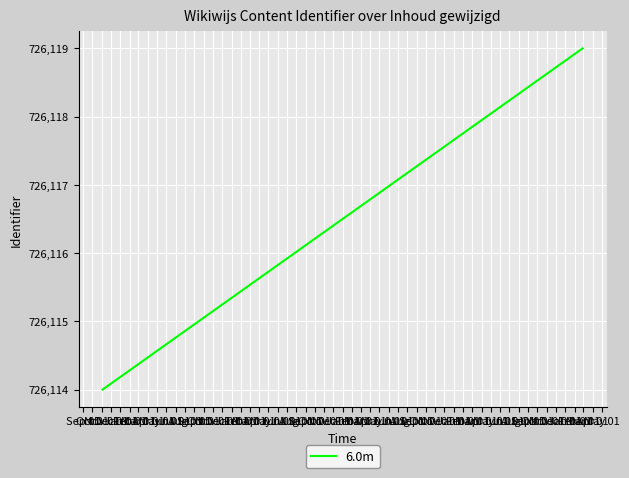

Which label corresponds to the largest value in the chart?

Oct 01